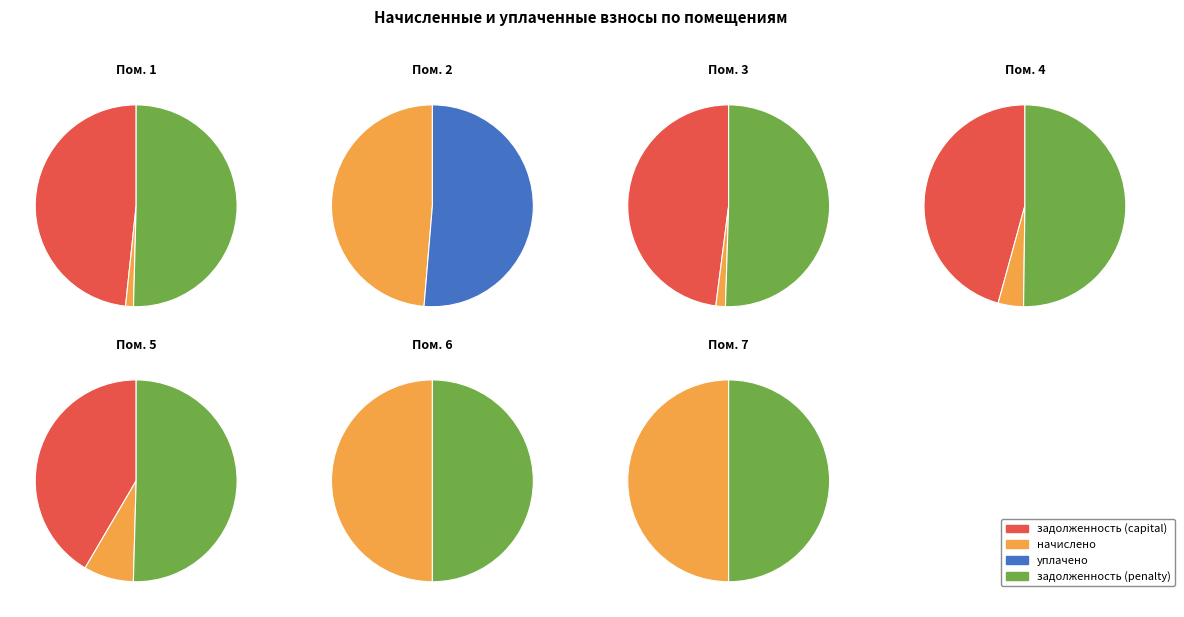

Do 1 and 3 together represent more than half of the pie?

Yes